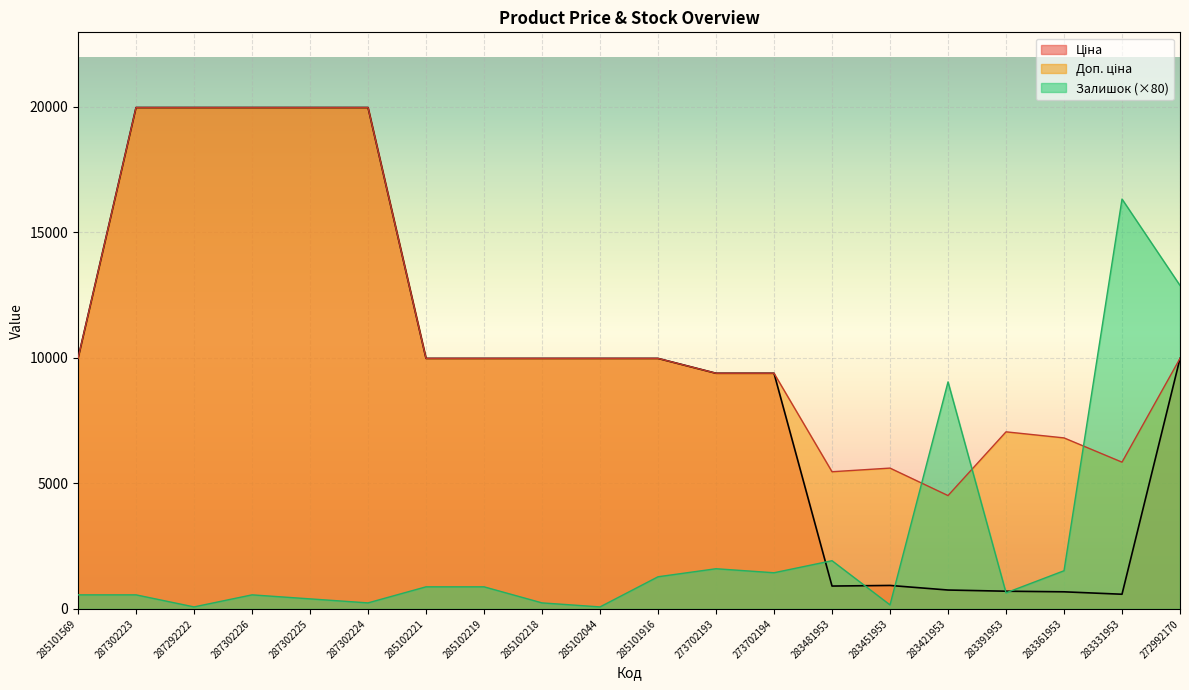

At which category does Залишок reach its first local peak?

287302226